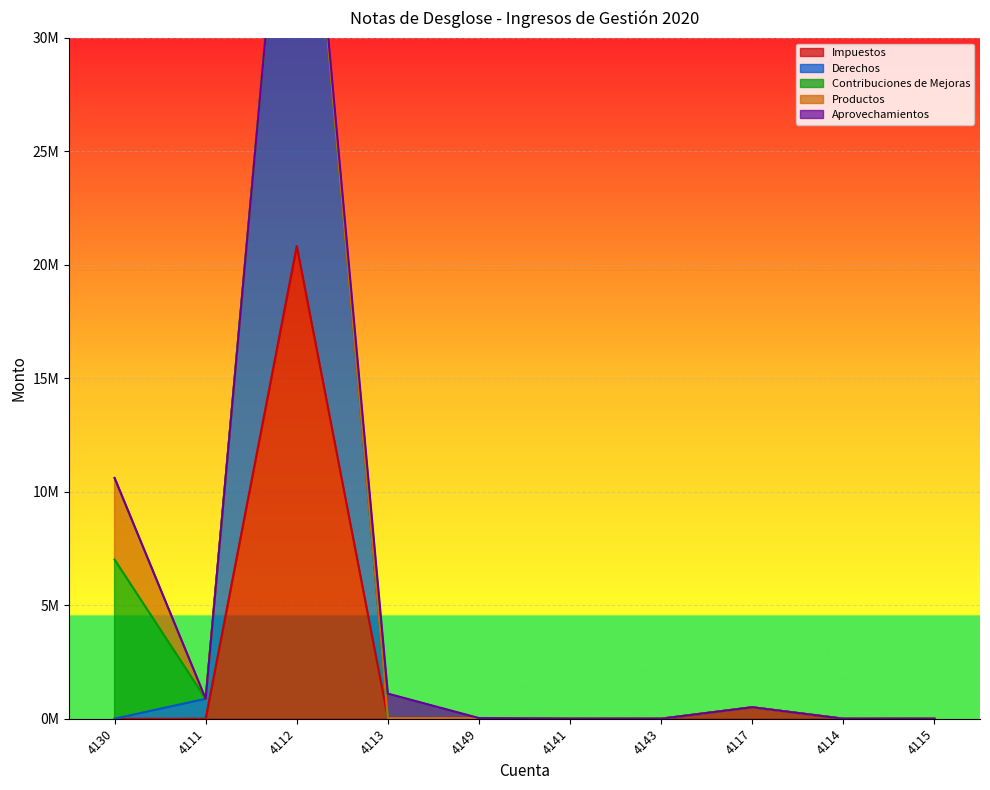

Reading right to left, what are all the values shown in this chart?

Impuestos: 4115=0.0	4114=0.0	4117=505453.3	4143=0.0	4141=0.0	4149=0.0	4113=31634.7	4112=20835100.6	4111=1503.0	4130=0.0
Derechos: 4115=0.0	4114=0.0	4117=0.0	4143=0.0	4141=0.0	4149=29914.8	4113=0.0	4112=24473133.5	4111=876850.9	4130=0.0
Contribuciones de Mejoras: 4115=0.0	4114=0.0	4117=0.0	4143=0.0	4141=0.0	4149=0.0	4113=0.0	4112=0.0	4111=0.0	4130=7014161.5
Productos: 4115=0.0	4114=0.0	4117=0.0	4143=0.0	4141=0.0	4149=0.0	4113=0.0	4112=0.0	4111=0.0	4130=3597372.0
Aprovechamientos: 4115=0.0	4114=0.0	4117=0.0	4143=0.0	4141=0.0	4149=0.0	4113=1074668.1	4112=0.0	4111=0.0	4130=0.0